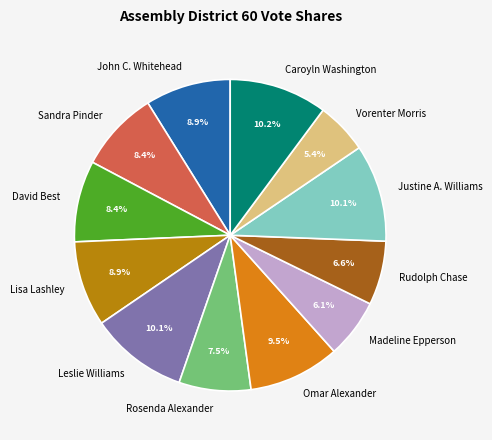

To the nearest percent, what portion does Caroyln Washington represent?

10%